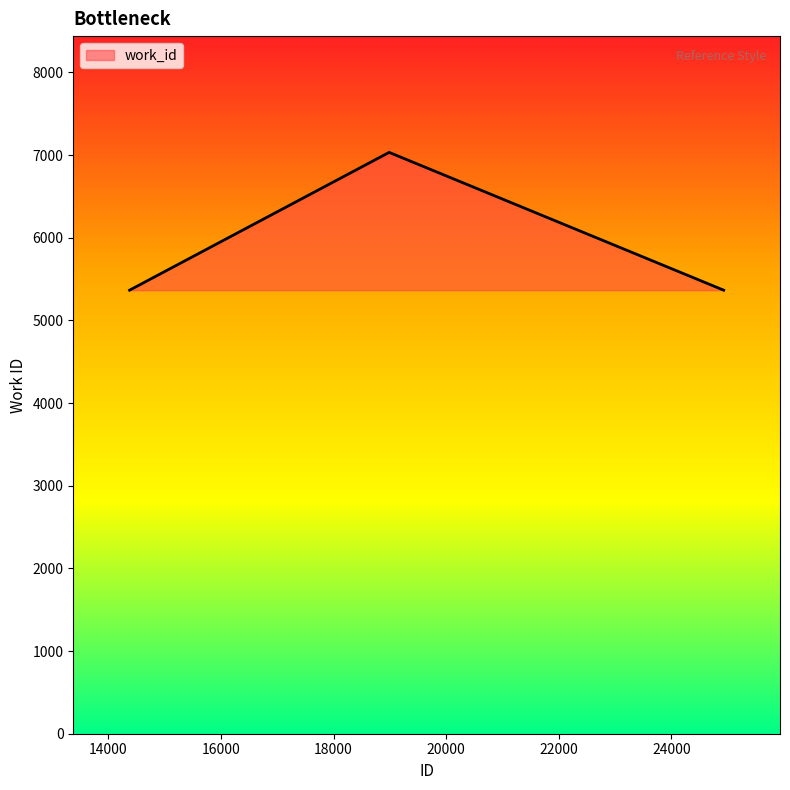

What is the sum of all values?

17765